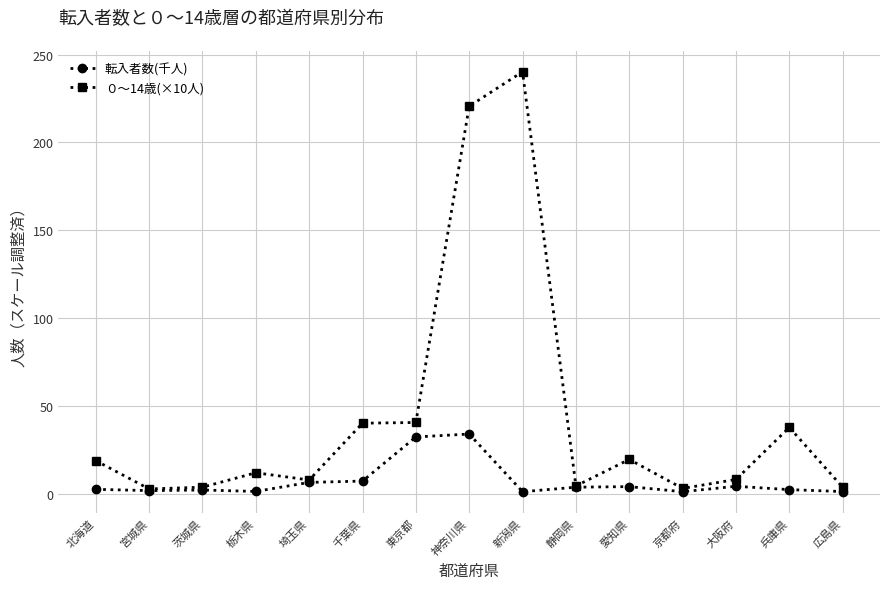

What is the highest value of the 転入者数(千人) series?

34.1